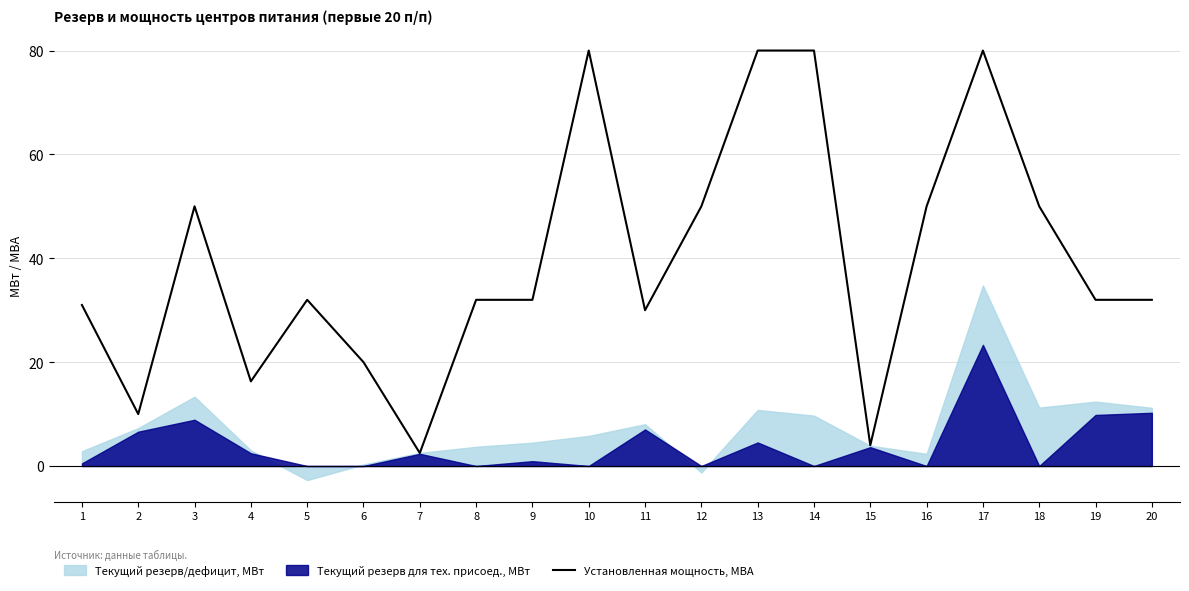

At which label is the value closest to 41?

3